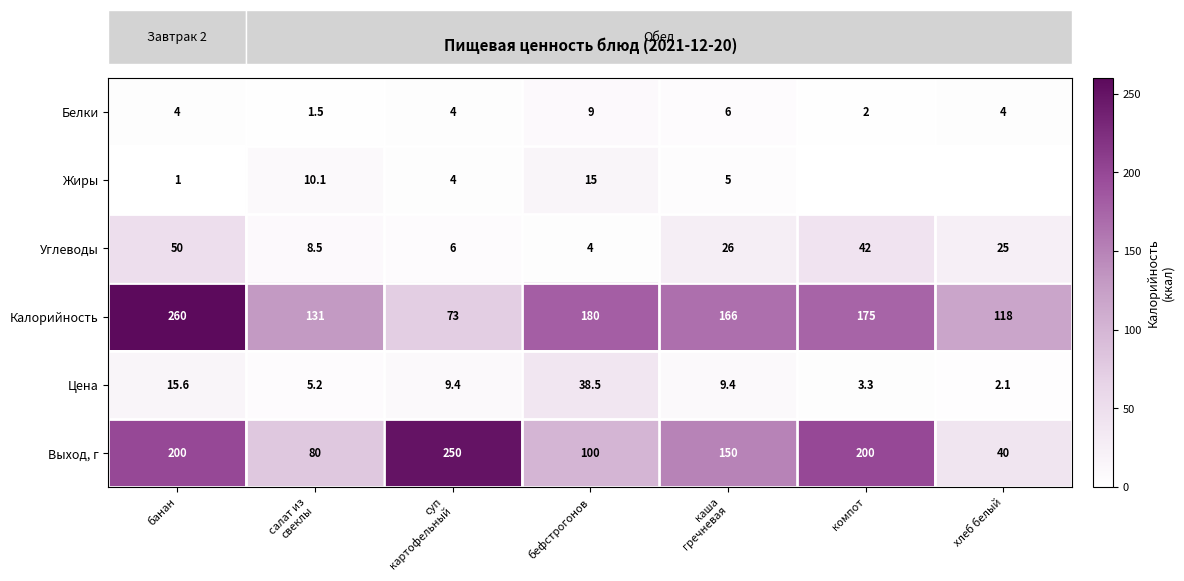

At which label does Выход, г first exceed 150?

банан